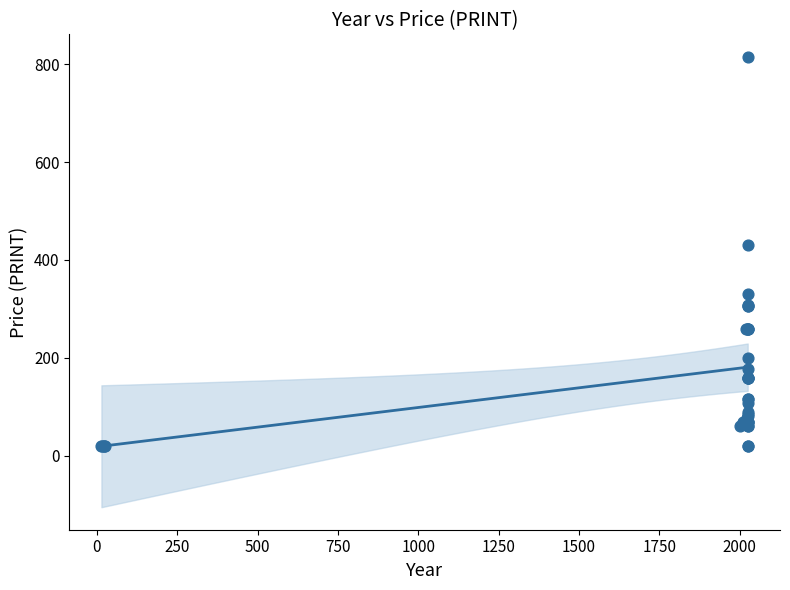

What Y value in the scatter plot is closest to 417?

430.0